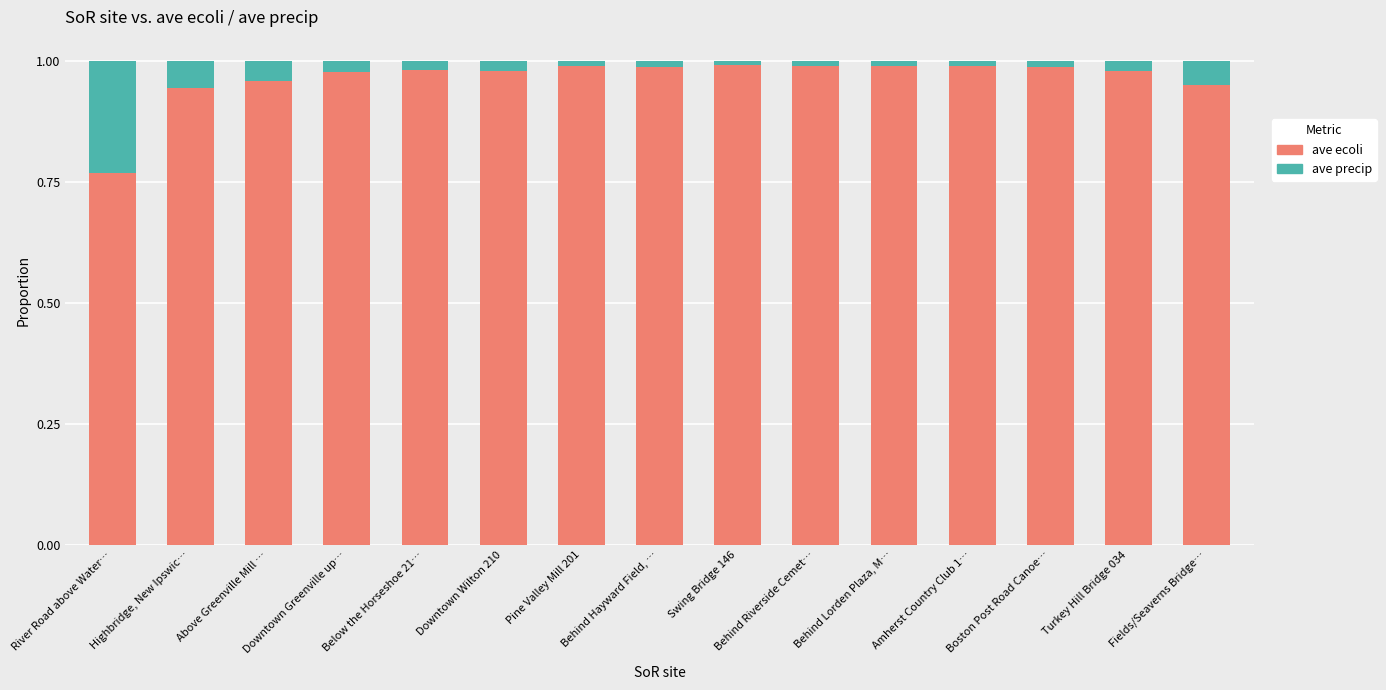

Rank the categories by ave ecoli value from lowest to highest.

River Road above Water…, Highbridge, New Ipswic…, Fields/Seaverns Bridge…, Above Greenville Mill …, Downtown Greenville up…, Downtown Wilton 210, Turkey Hill Bridge 034, Below the Horseshoe 21…, Behind Hayward Field, …, Boston Post Road Canoe…, Behind Riverside Cemet…, Behind Lorden Plaza, M…, Amherst Country Club 1…, Pine Valley Mill 201, Swing Bridge 146